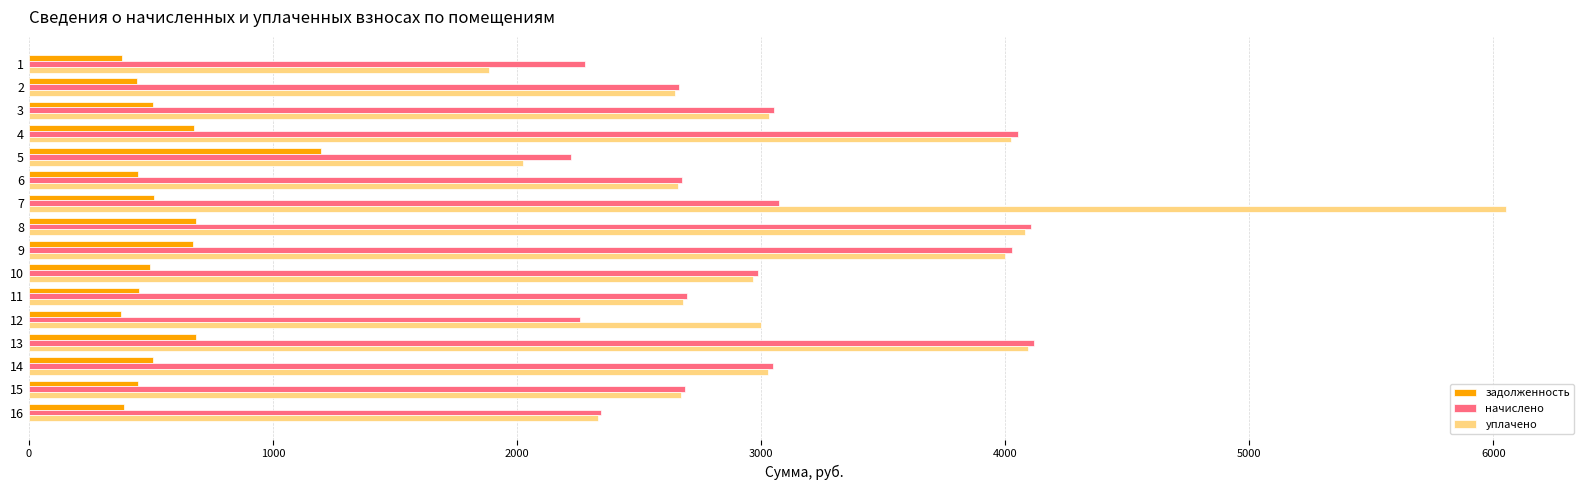

How many data points in задолженность are above 507?

8